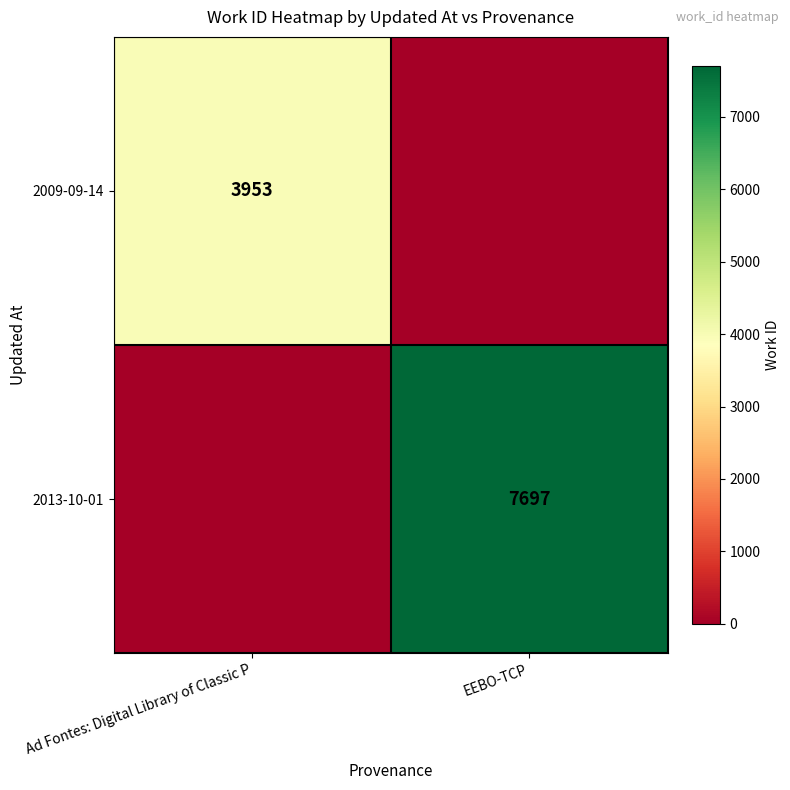

At which category does the chart reach its peak across all series?

EEBO-TCP